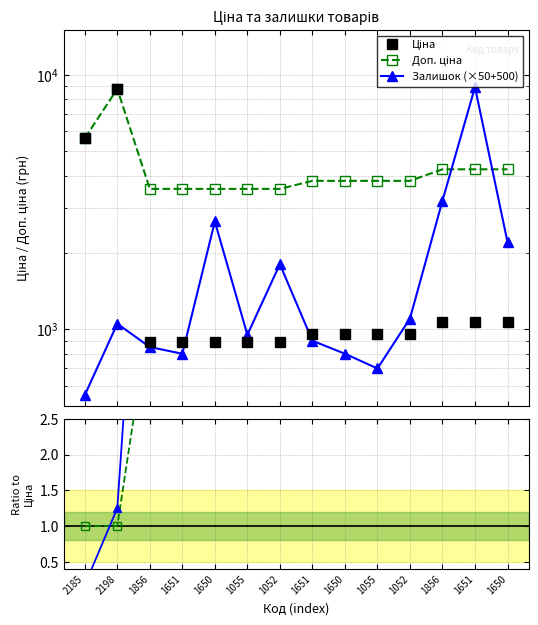

The Залишок/Ціна×1k series shows 38.9 at 1052. True or false?

False